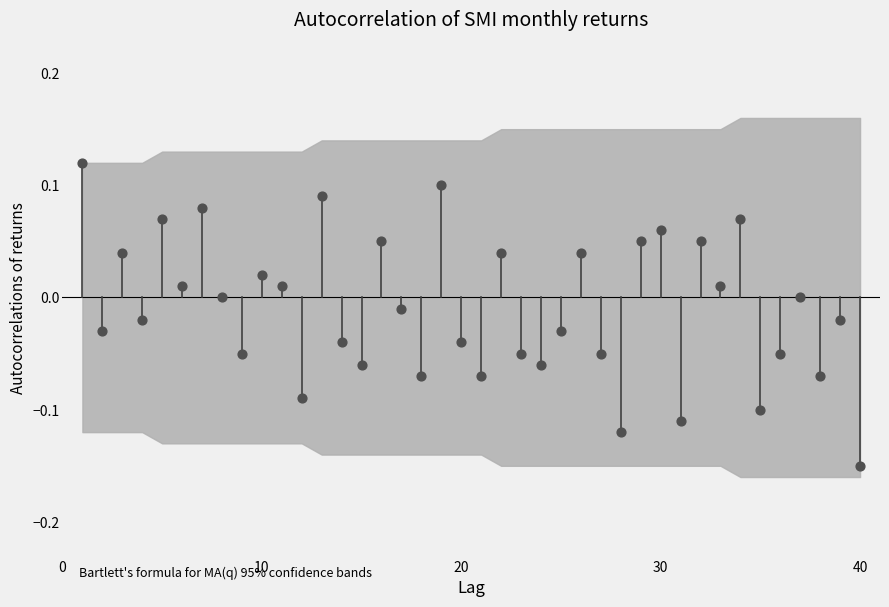

What is the range of Y values (max minus min)?

0.3